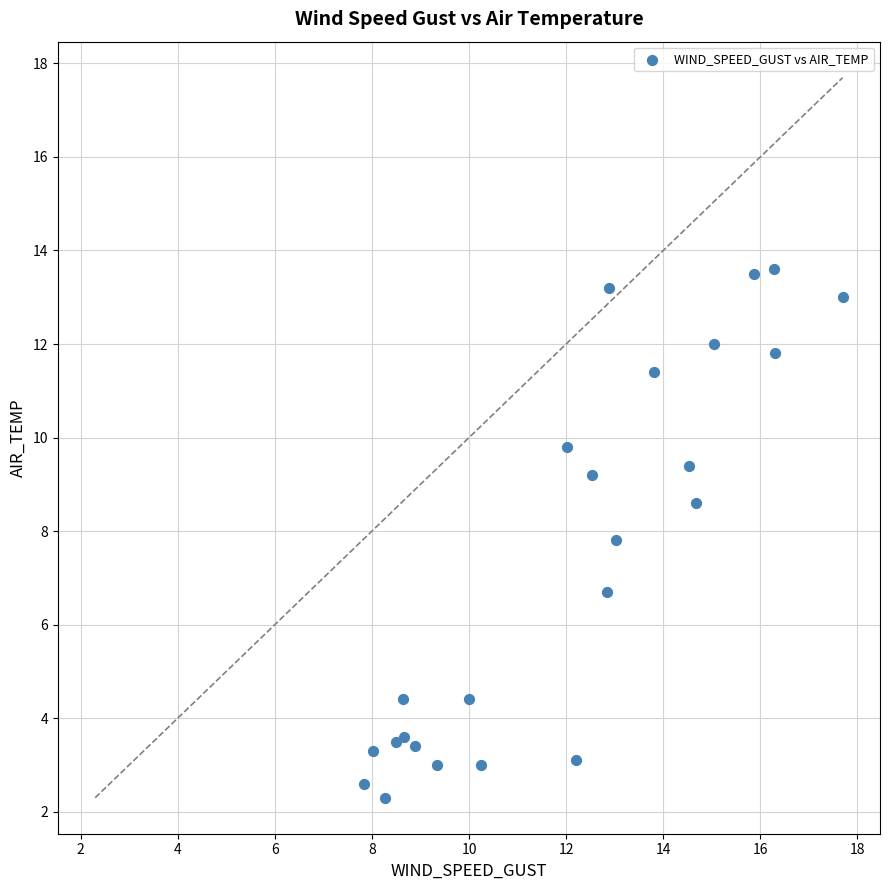

What Y value in the scatter plot is closest to 7?

6.7